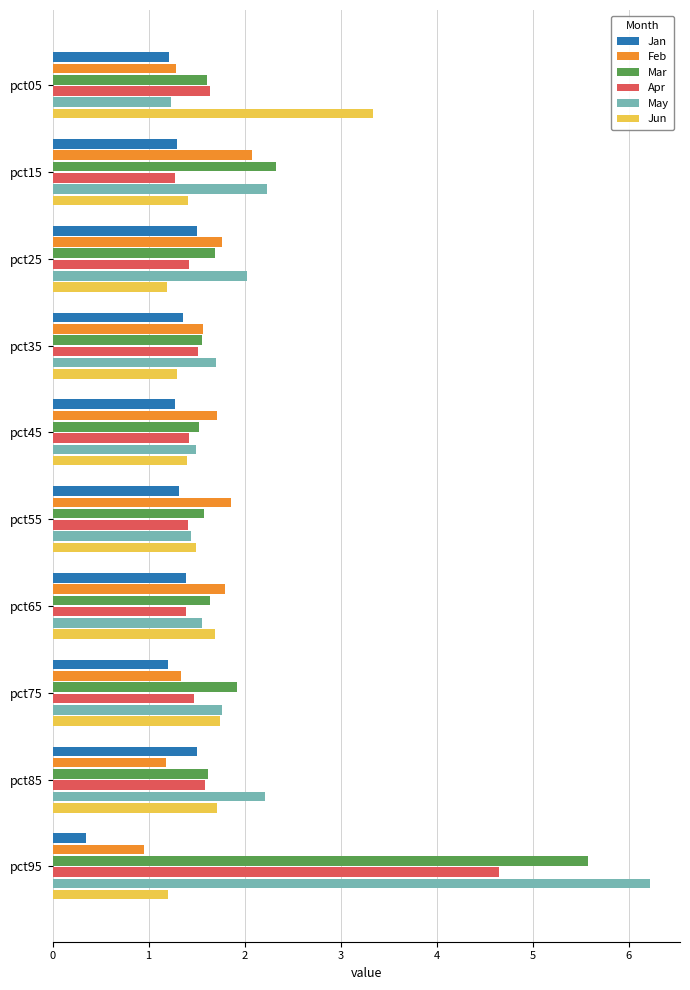

What is the difference between the Jun values at pct05 and pct45?

1.9